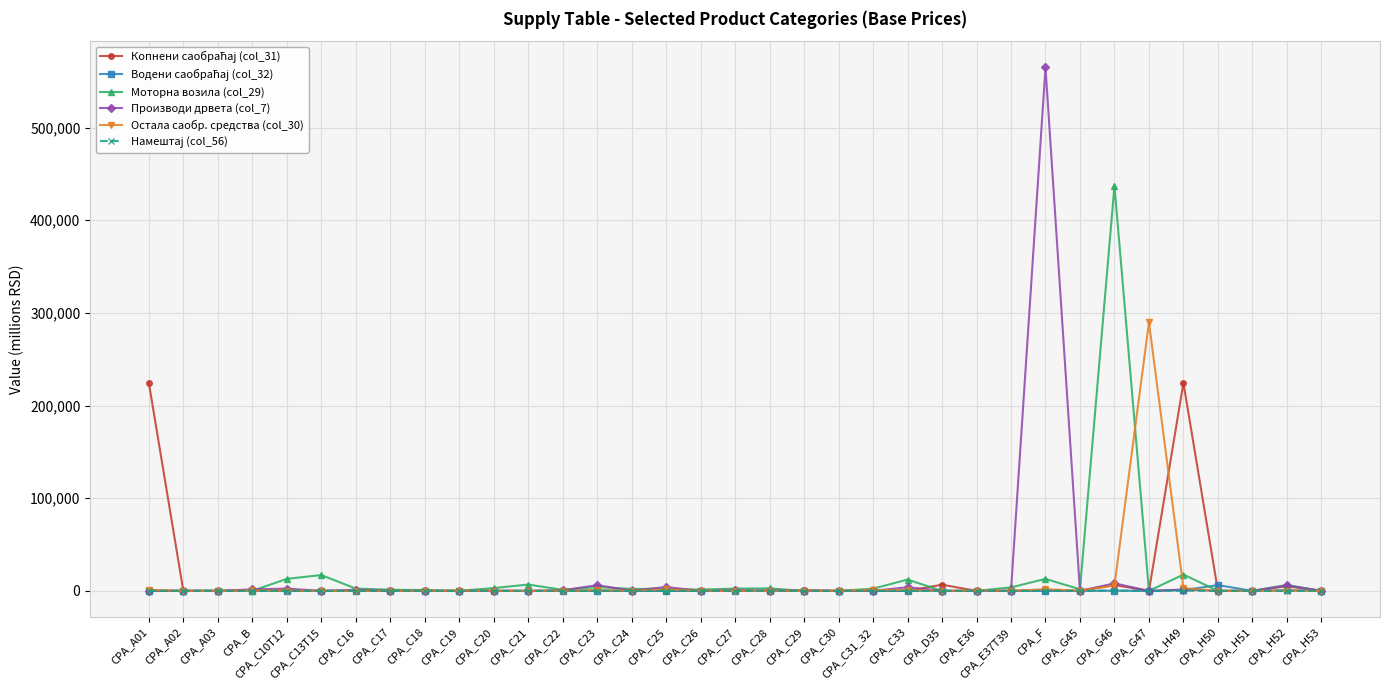

What is the label of the 15th point from the right?

CPA_C30